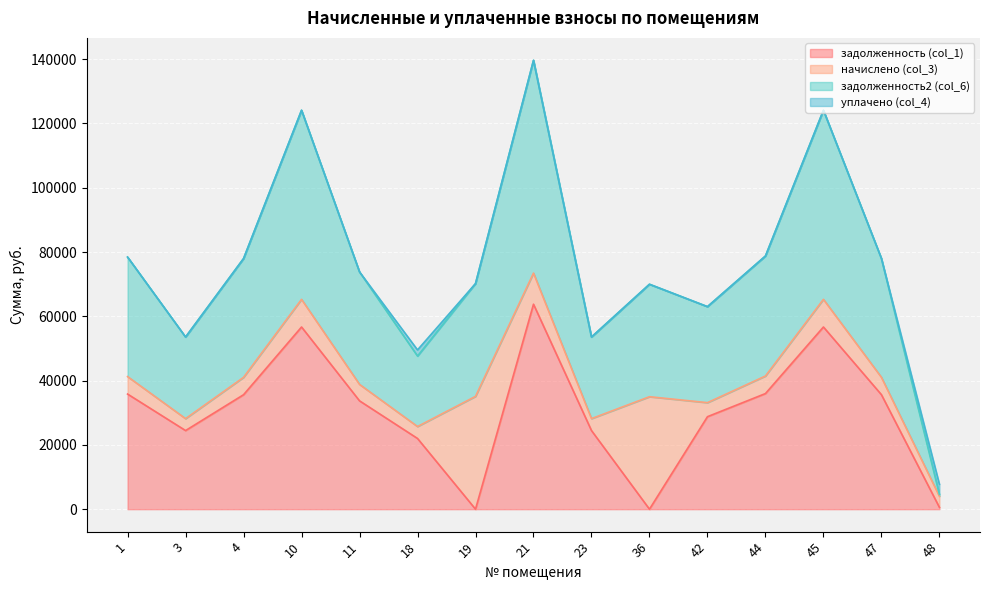

At which label does задолженность2 (col_6) reach its peak?

21